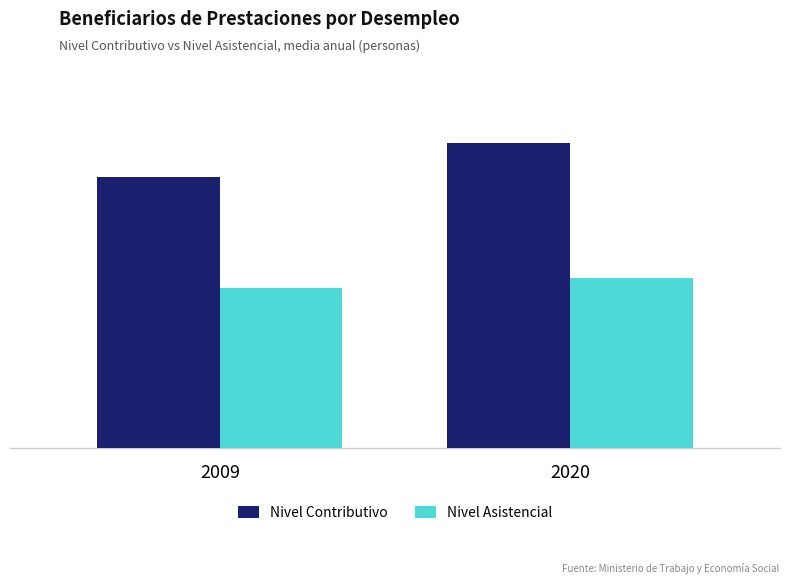

What are all the series names shown in the legend?

Nivel Contributivo, Nivel Asistencial